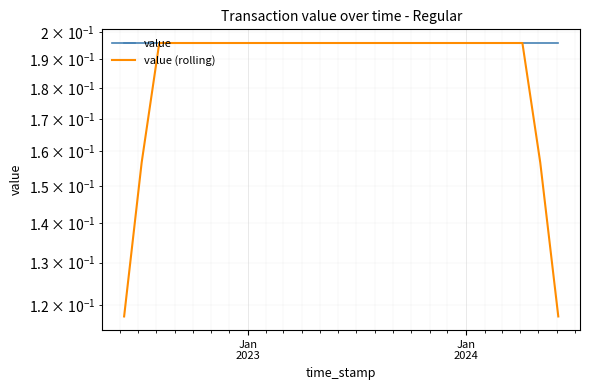

At which label is value closest to 0?

Jan
2023